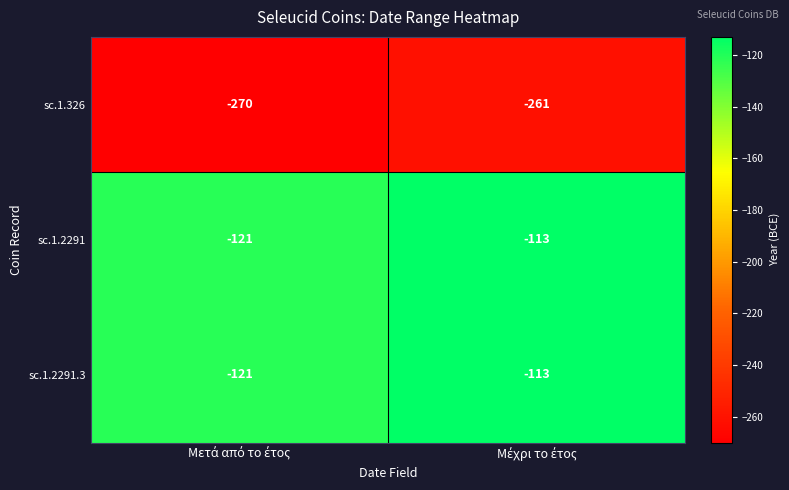

What is the smallest value displayed?

-270